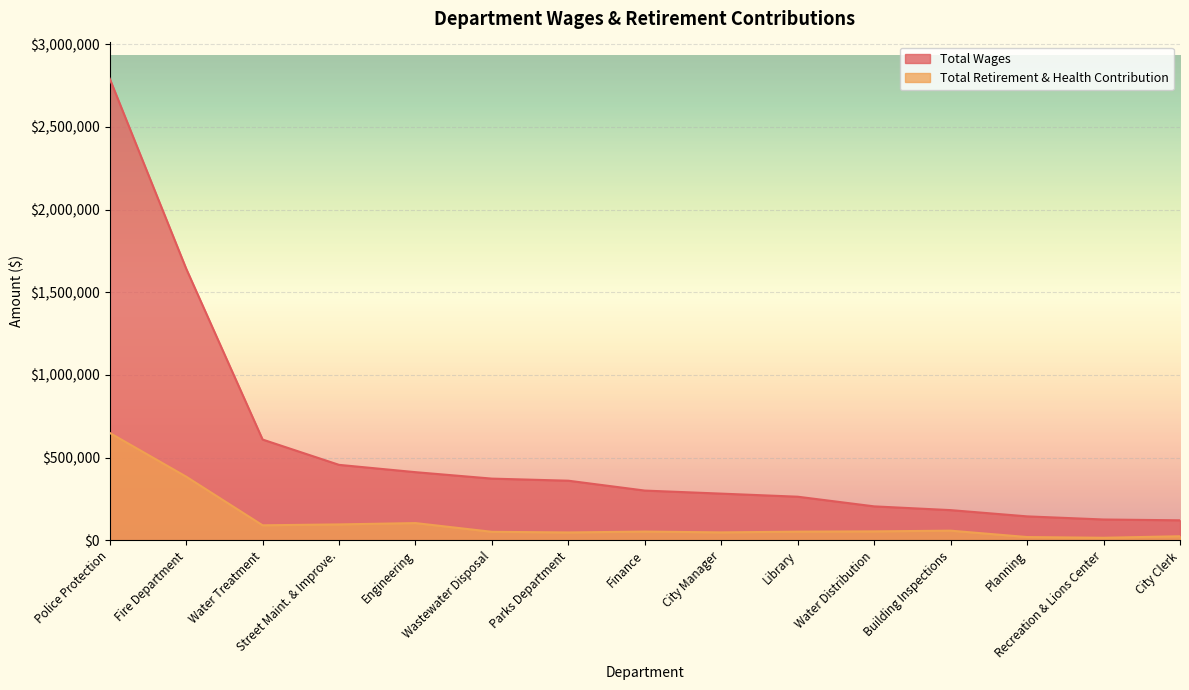

Does the chart display data point markers on the line(s)?

No